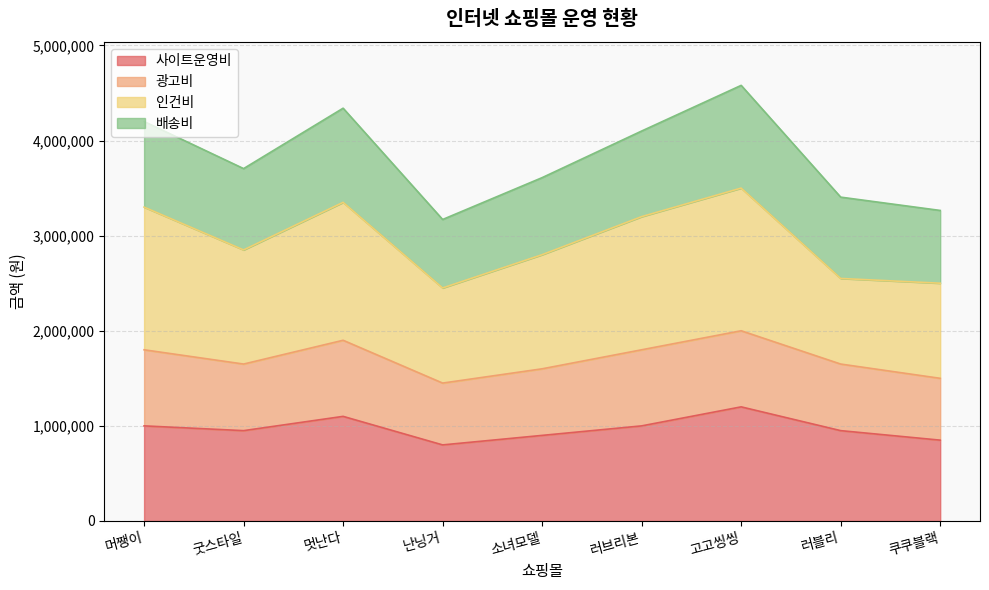

What is the lowest value of the 사이트운영비 series?

800000